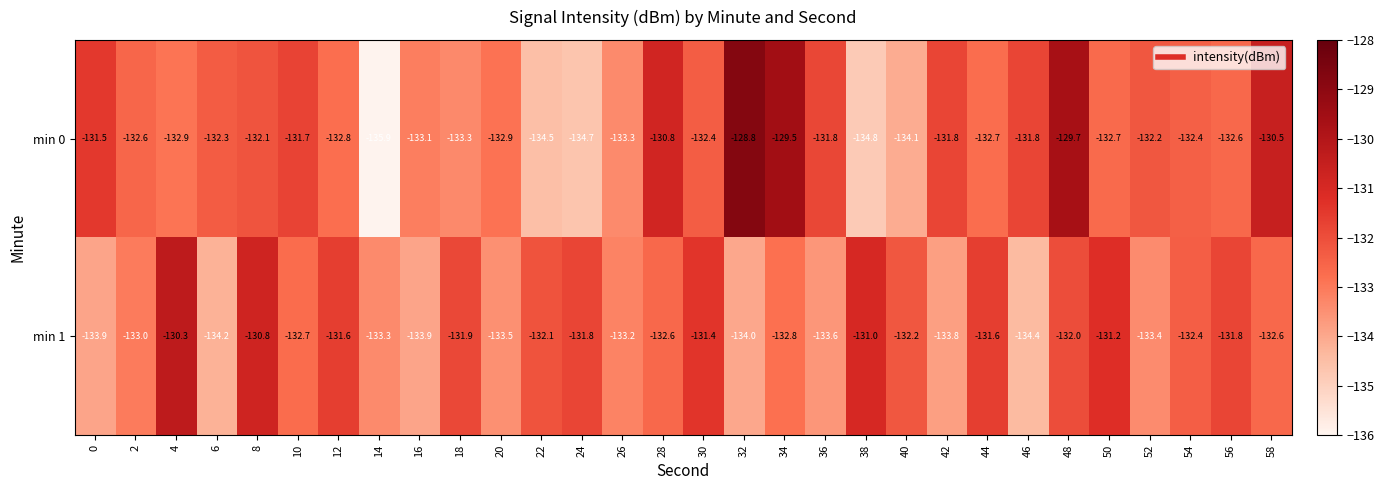

Rank the series by their maximum value, from highest to lowest.

min 0, min 1